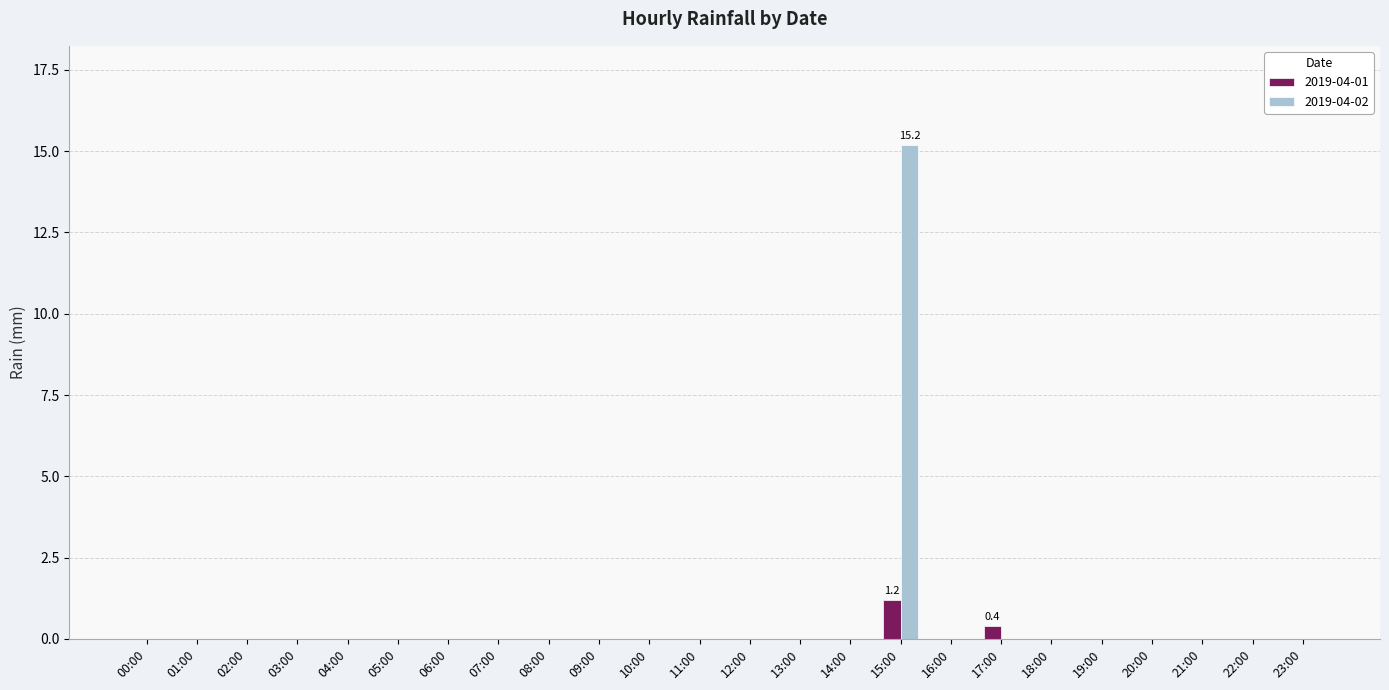

Which label corresponds to the largest value in the chart?

15:00